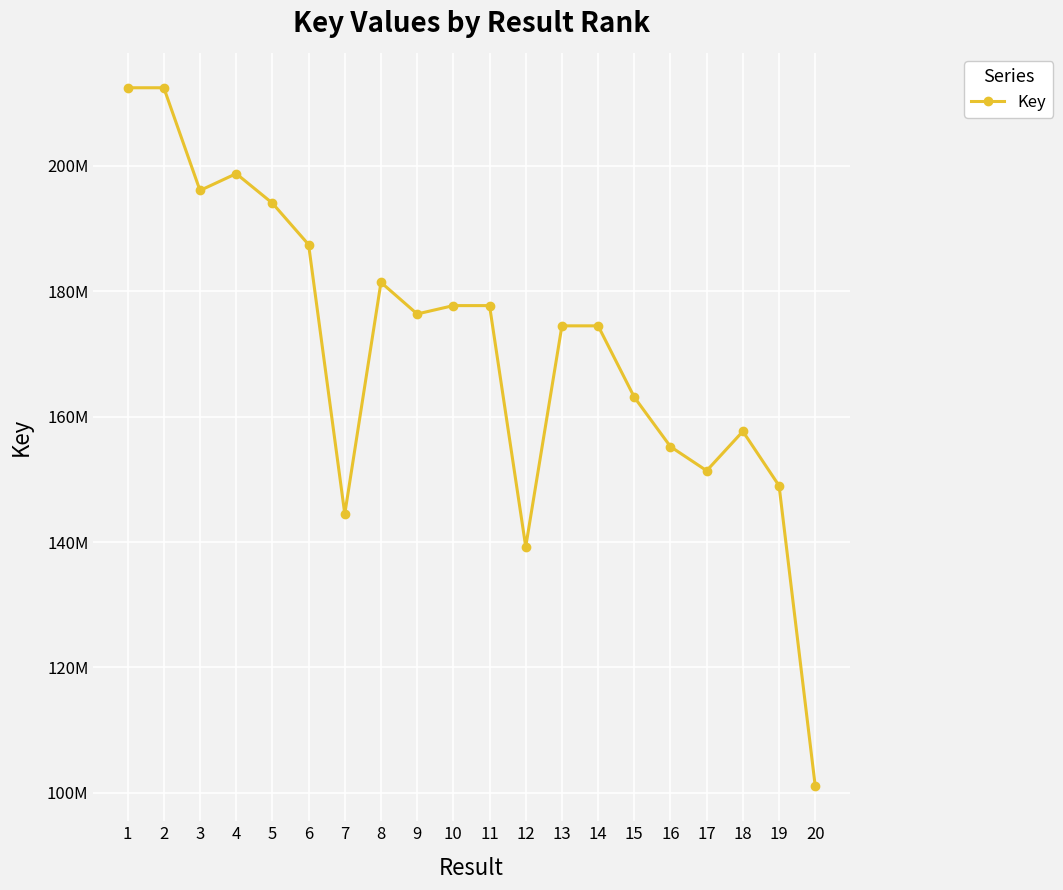

Does the chart have visible grid lines?

Yes